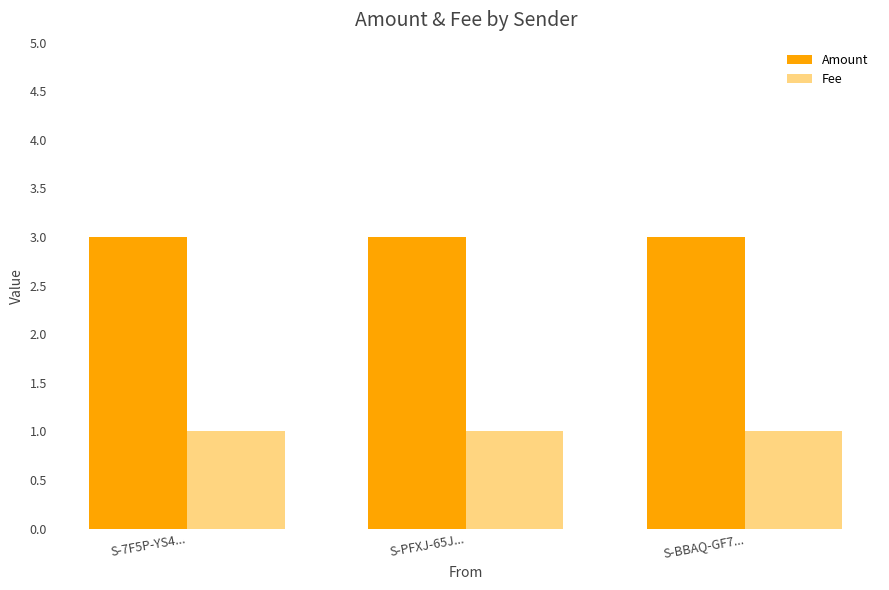

What is the total value across all series at S-PFXJ-65J...?

4